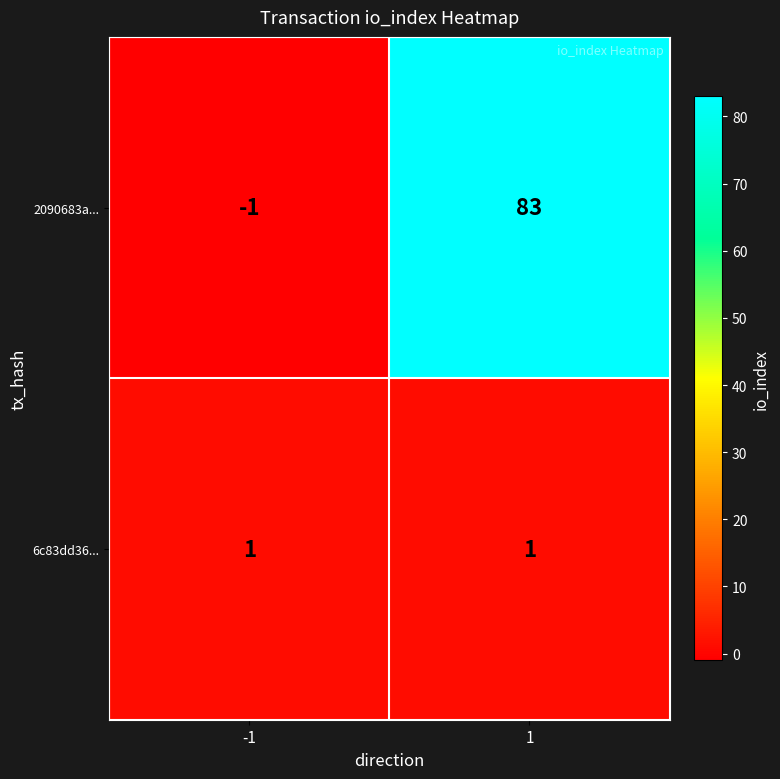

Reading left to right, transcribe all the data shown in this chart.

2090683a...: -1	83
6c83dd36...: 1	1